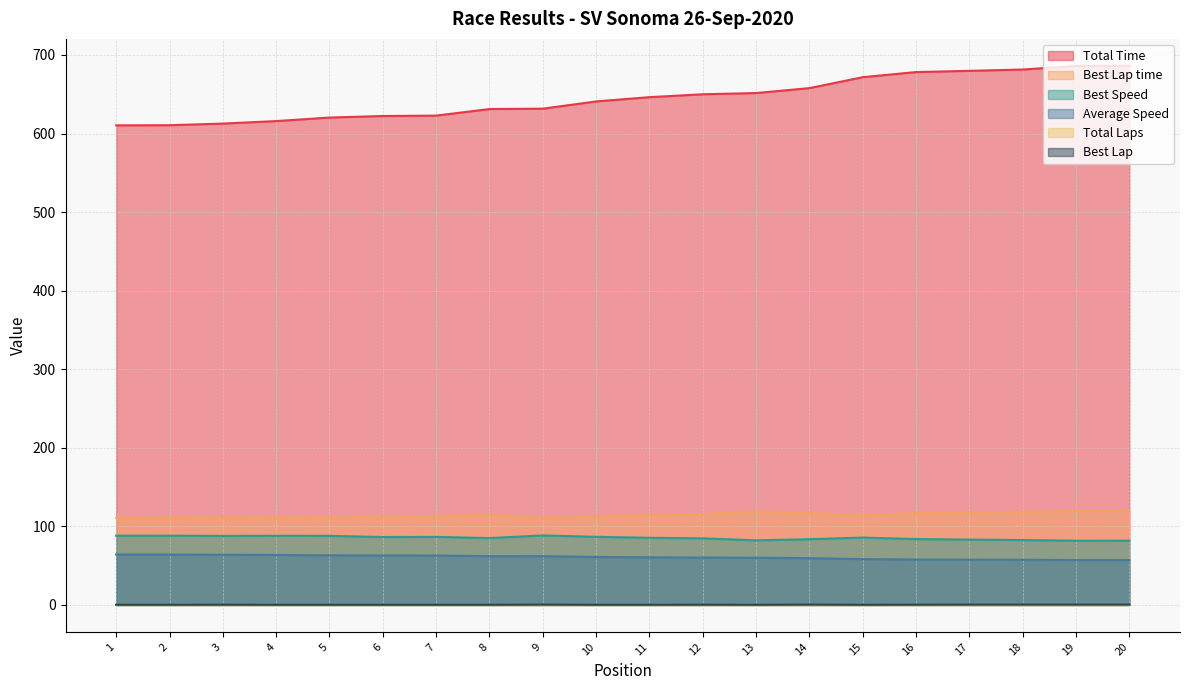

What is the difference between the highest and lowest values at 13?

651.3